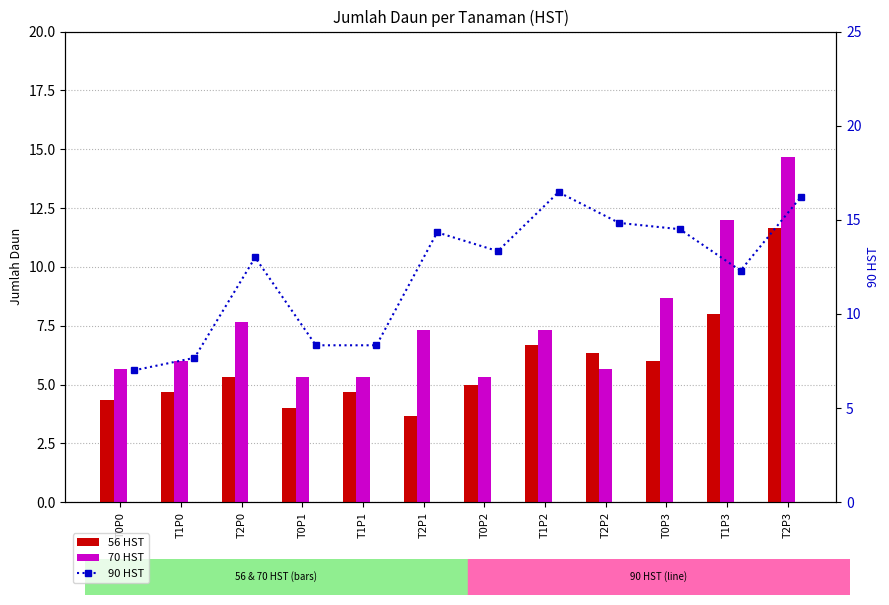

Count the number of categories in the chart.

12